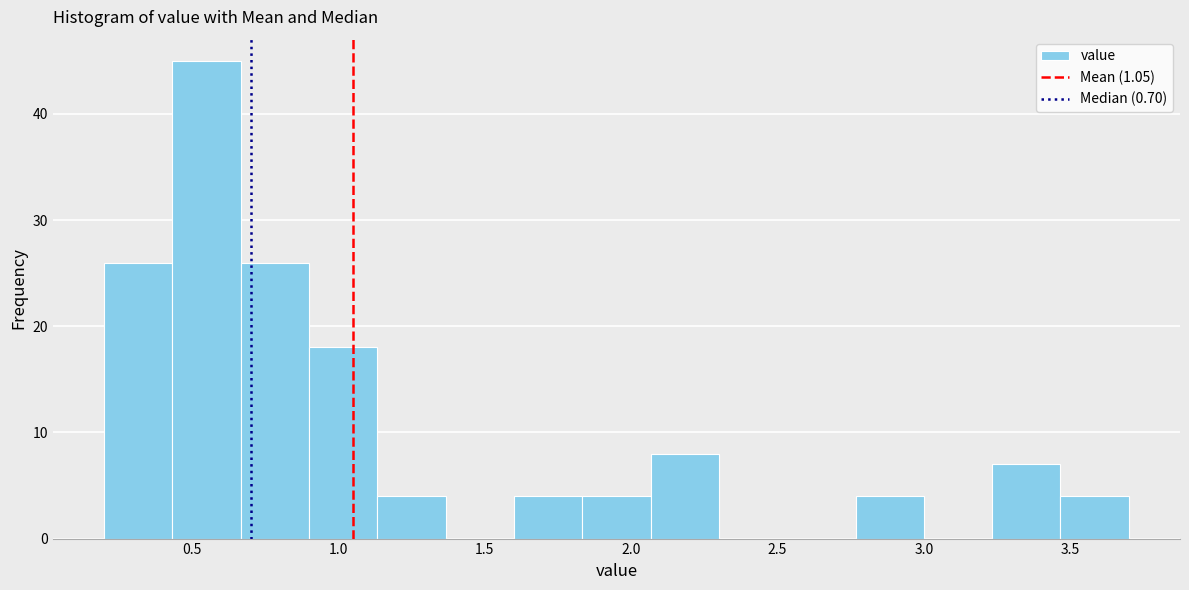

How tall is the bar that spans 1.15 to 1.35 on the x-axis? Neither the bar edges nor the heights are printed on the chart, so give them approximately, as read against the axes.

4